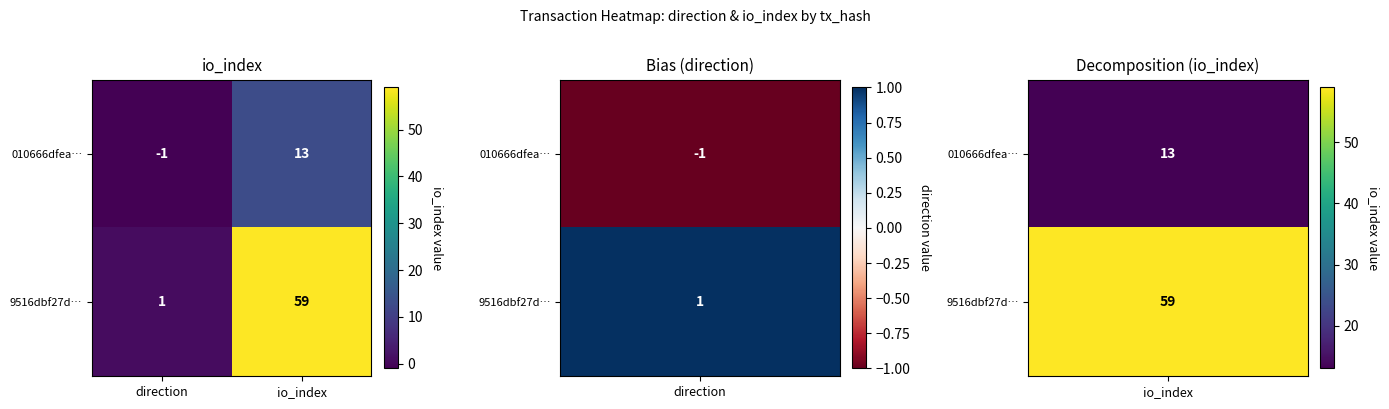

Rank the series by their average value, from lowest to highest.

010666dfea…, 9516dbf27d…